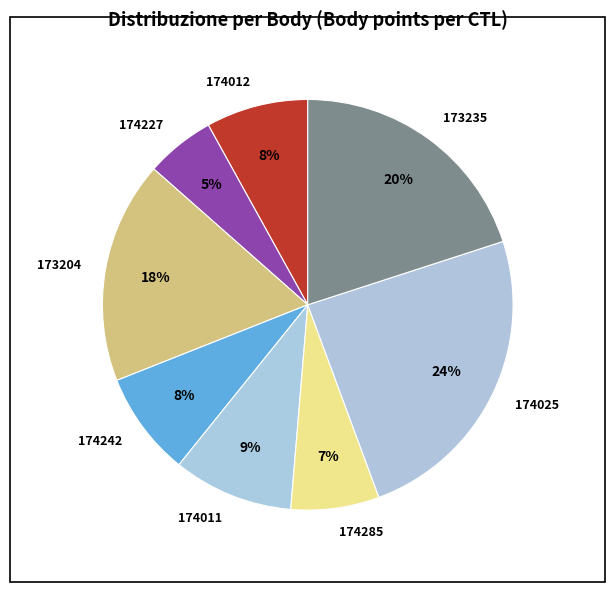

Which slice is the largest?

174025